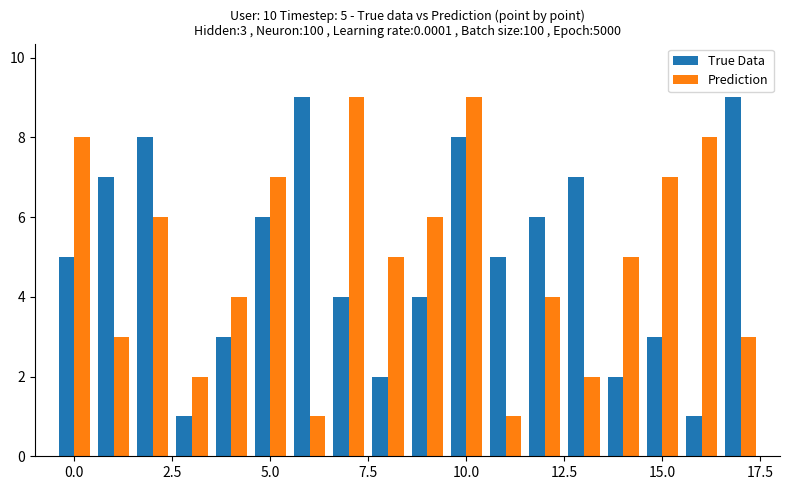

What is the value of the True Data bar at the 6th from the left?

6